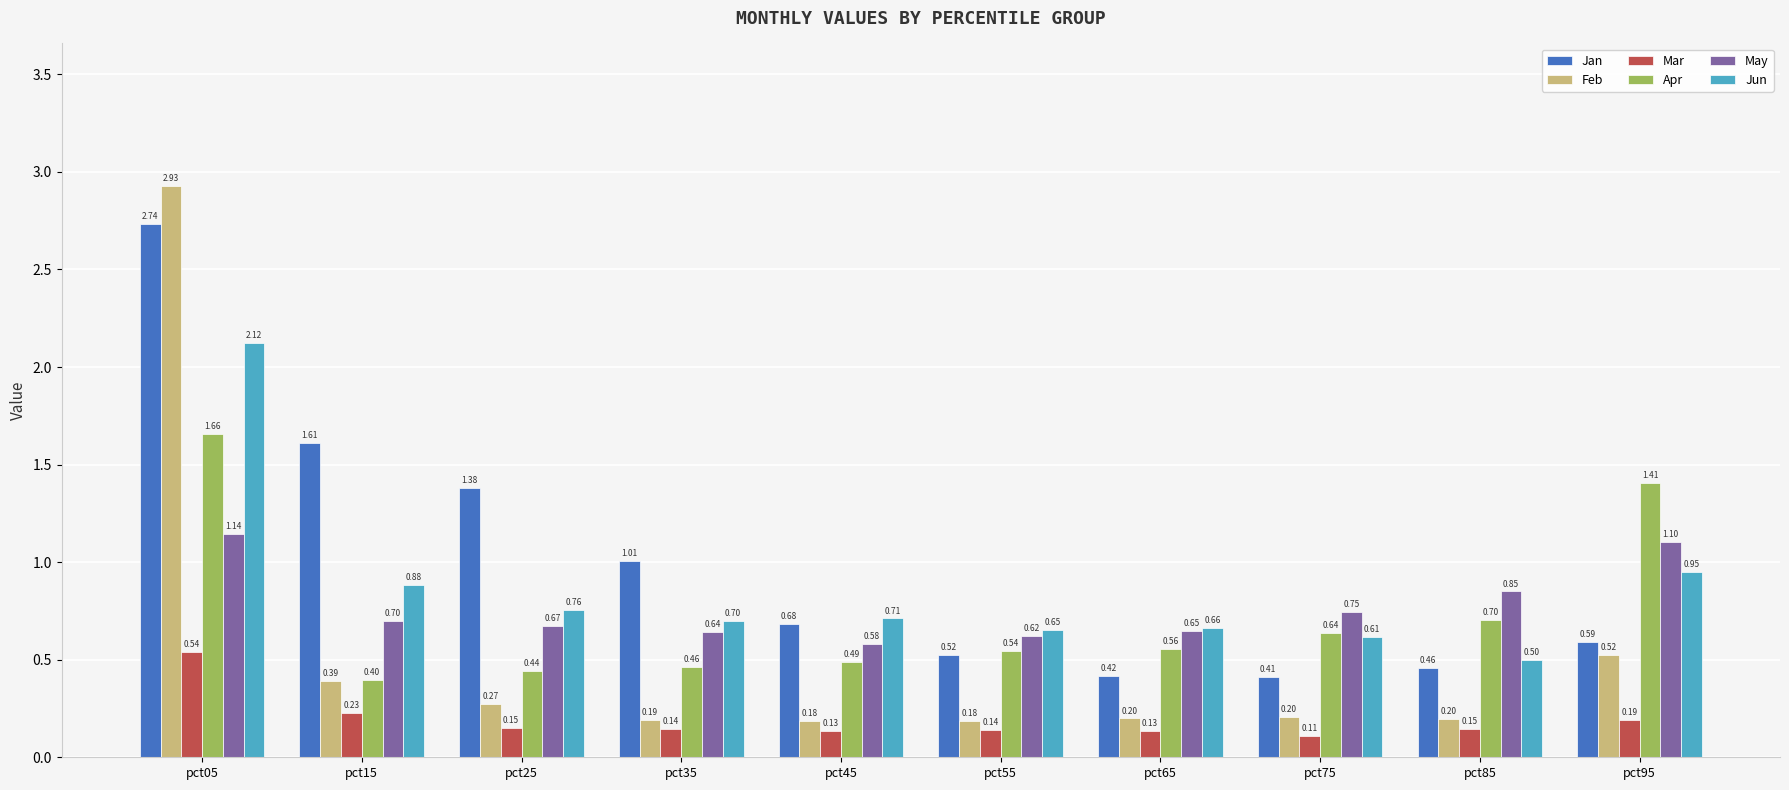

How many bars are there in each group?

6